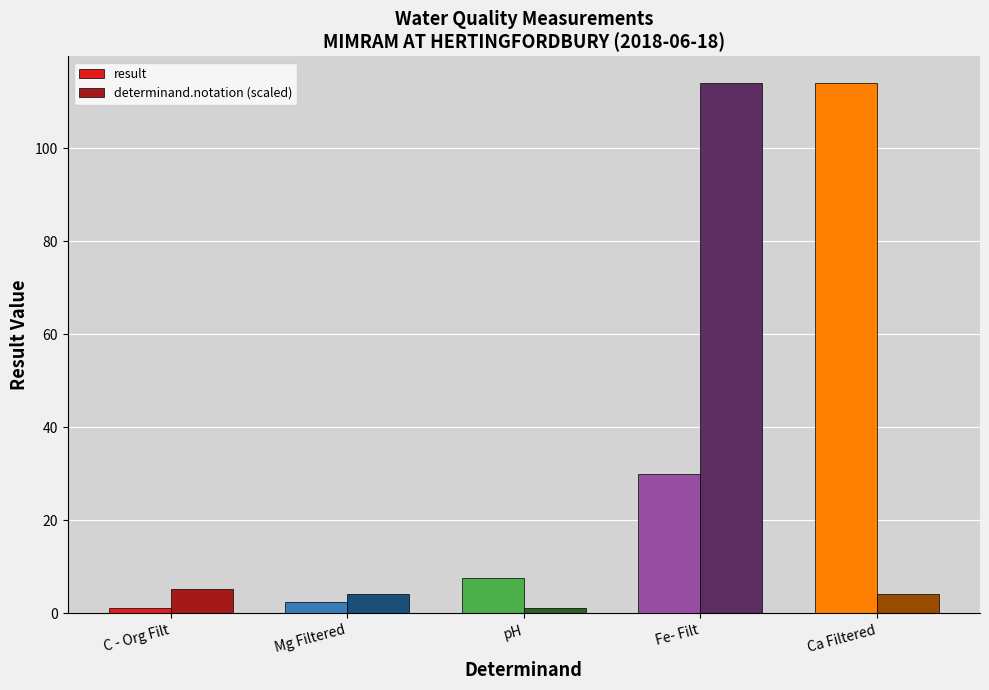

Count the number of categories in the chart.

5